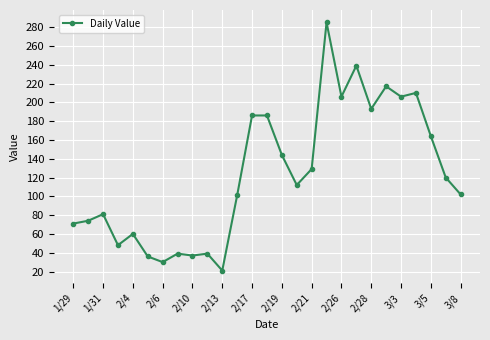

True or false: there are more than 0 points higher than both neighbors.

True